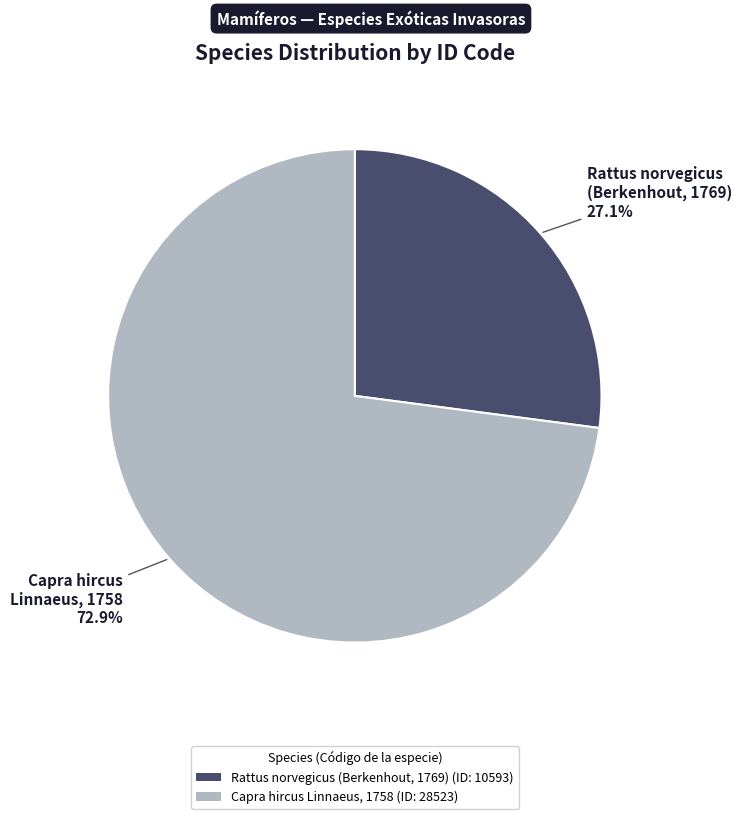

How many segments does this pie chart have?

2